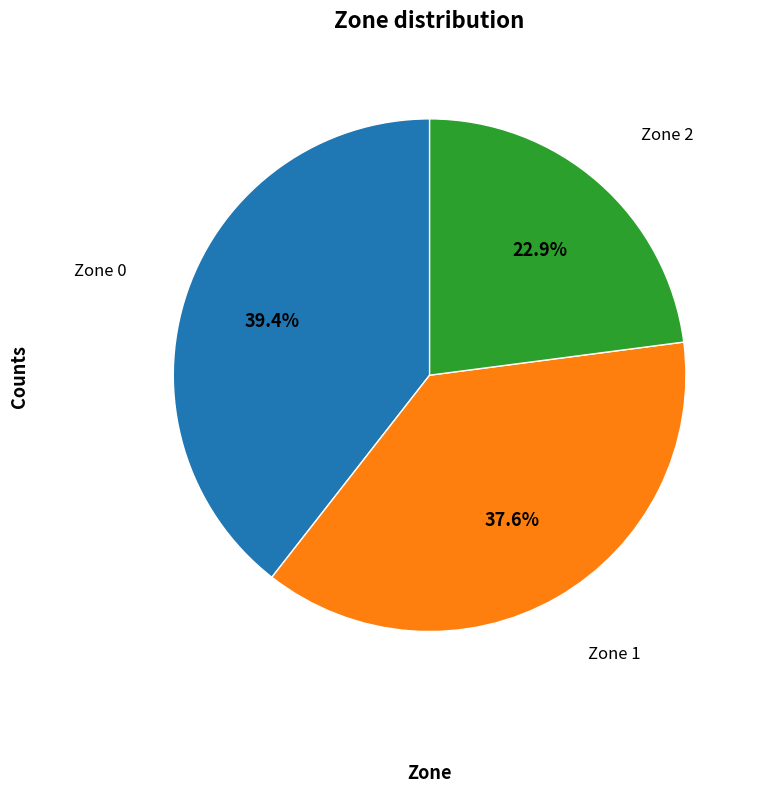

Is there any slice that represents more than half of the pie?

No